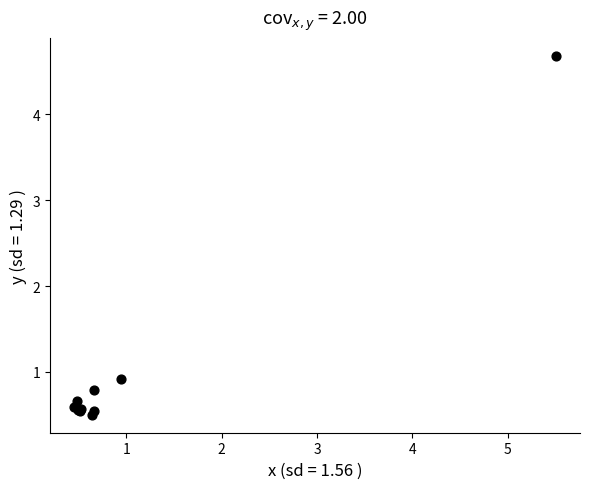

What Y value in the scatter plot is closest to 2?

0.9